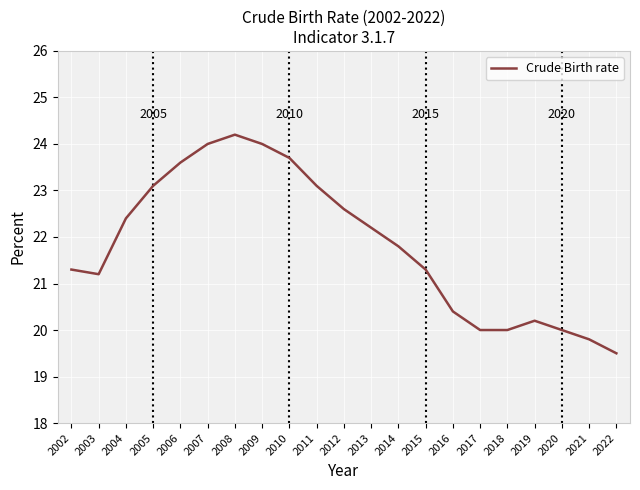

Reading right to left, extract all data points from this chart.

2022=19.5	2021=19.8	2020=20.0	2019=20.2	2018=20.0	2017=20.0	2016=20.4	2015=21.3	2014=21.8	2013=22.2	2012=22.6	2011=23.1	2010=23.7	2009=24.0	2008=24.2	2007=24.0	2006=23.6	2005=23.1	2004=22.4	2003=21.2	2002=21.3